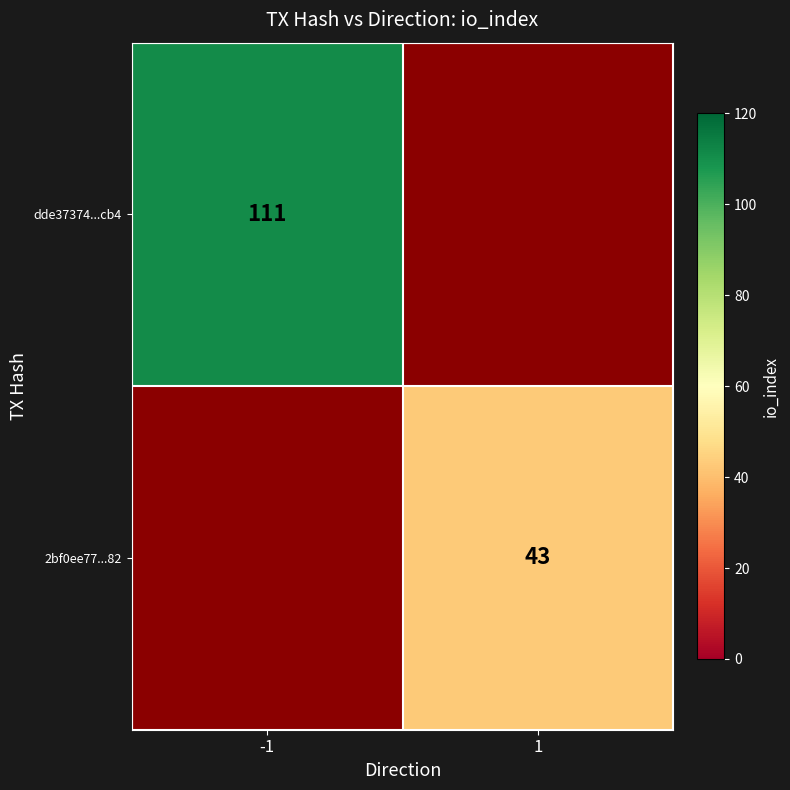

The value of 2bf0ee77...82 at 1 is 75. True or false?

False